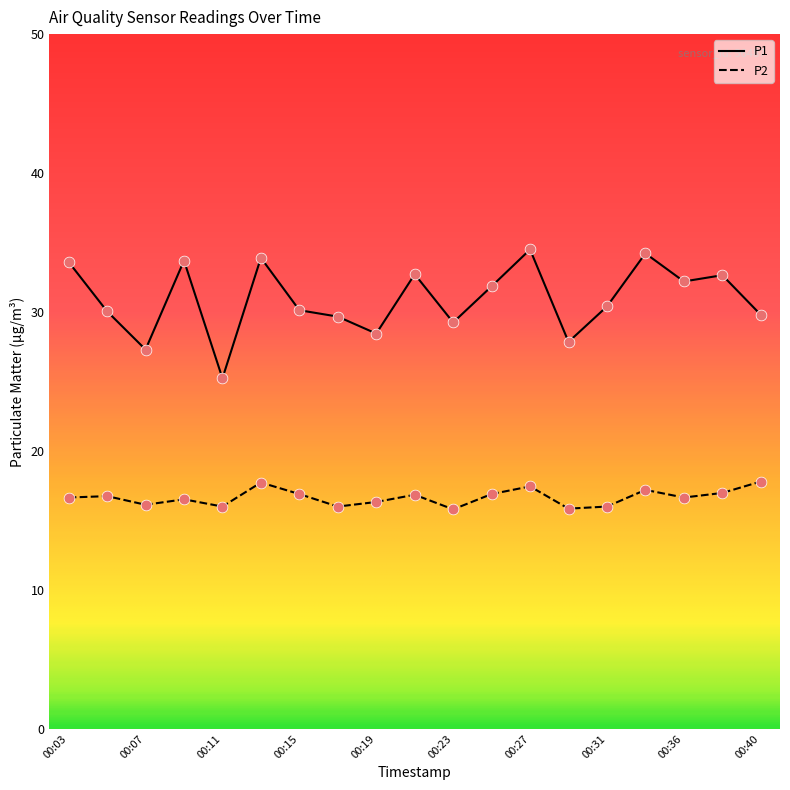

What are all the series names shown in the legend?

P1, P2